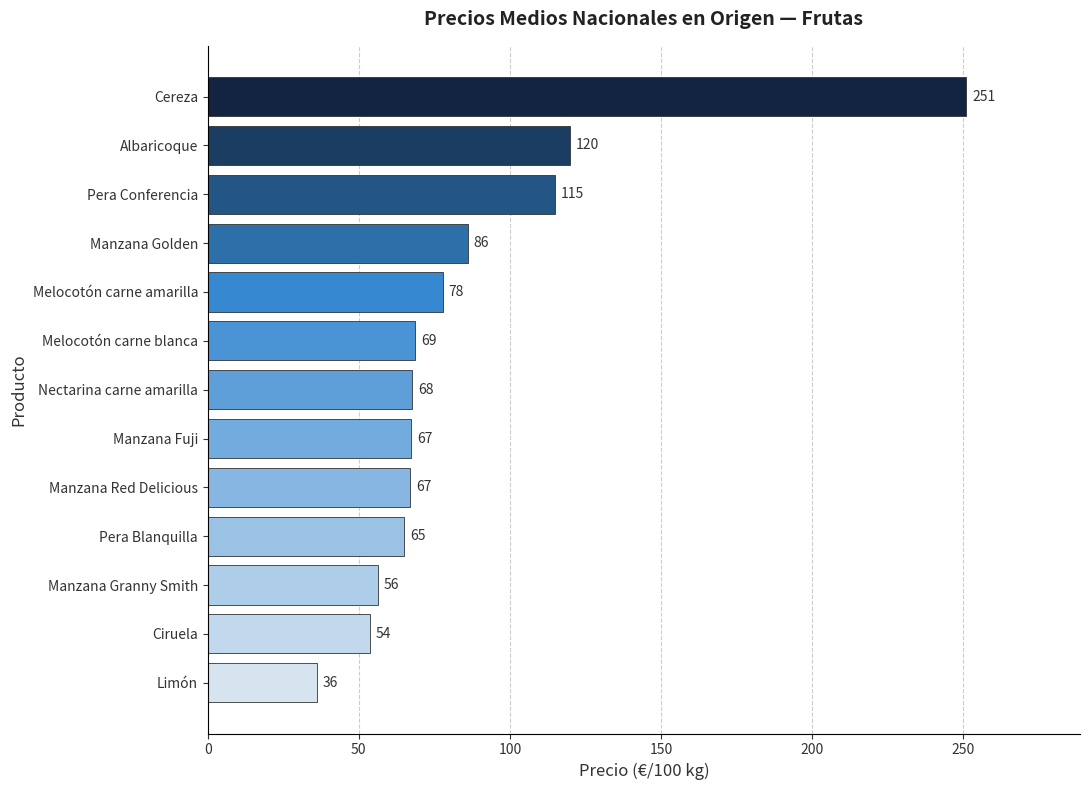

Approximately how many times larger is the value at Manzana Red Delicious compared to Manzana Golden?

0.8